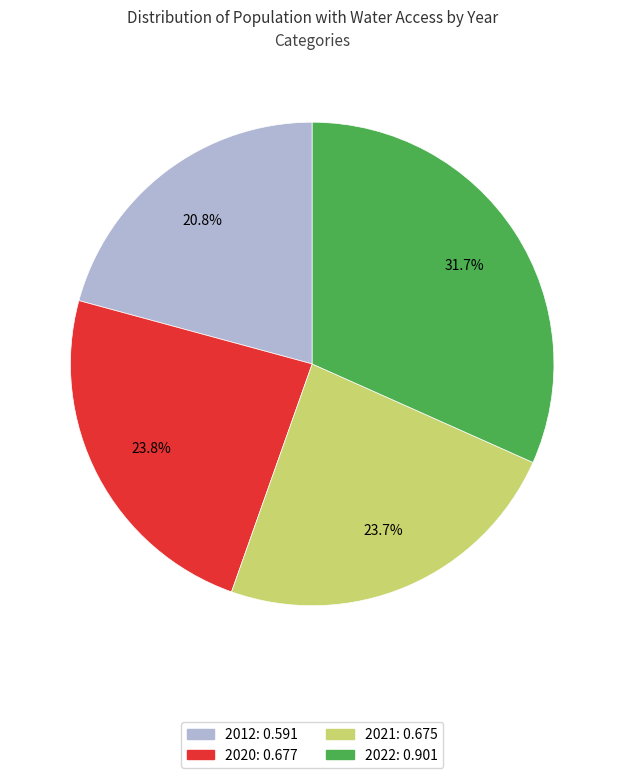

Do 2020 and 2012 together represent more than half of the pie?

No